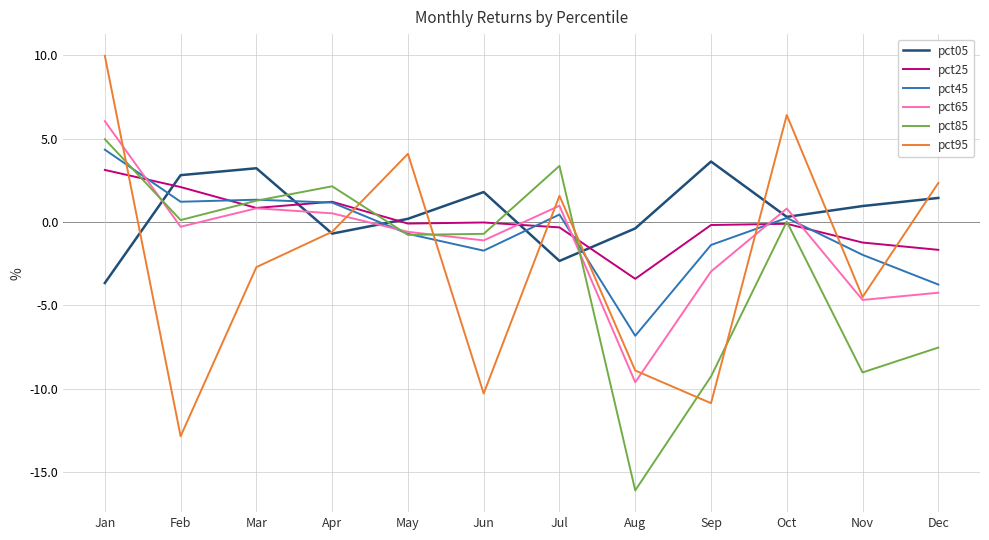

At which category is the sum across all series the highest?

Jan